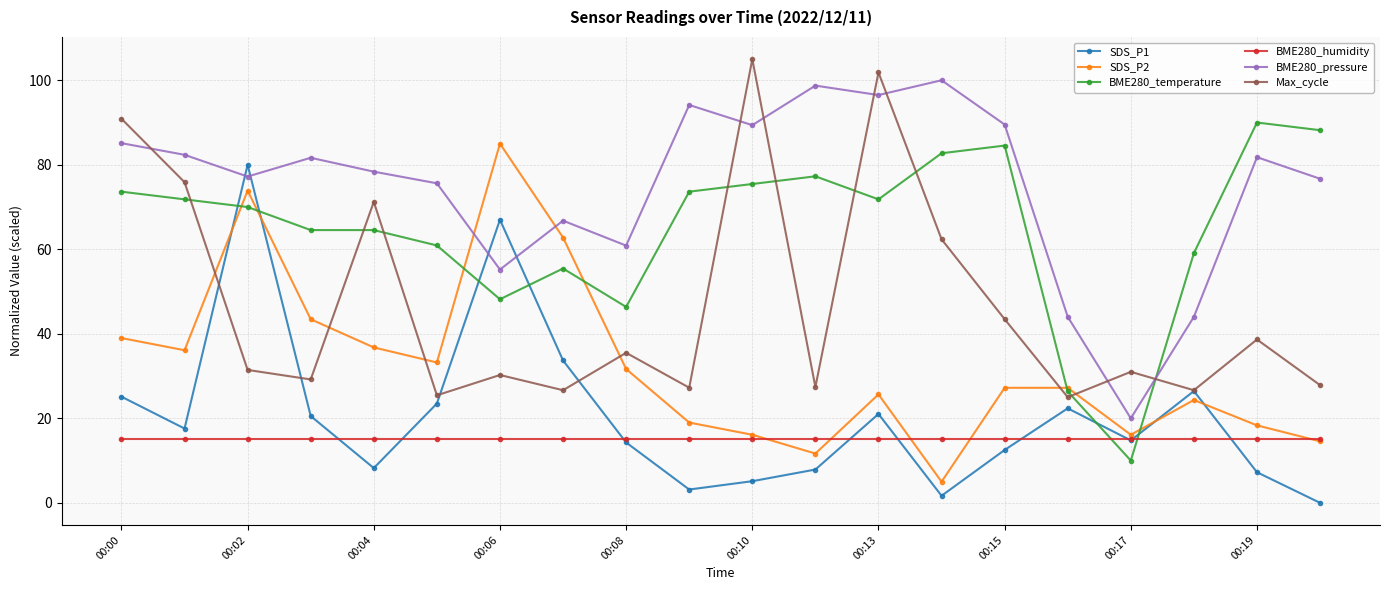

What is the value of the Max_cycle point at the 8th from the left?

26.7